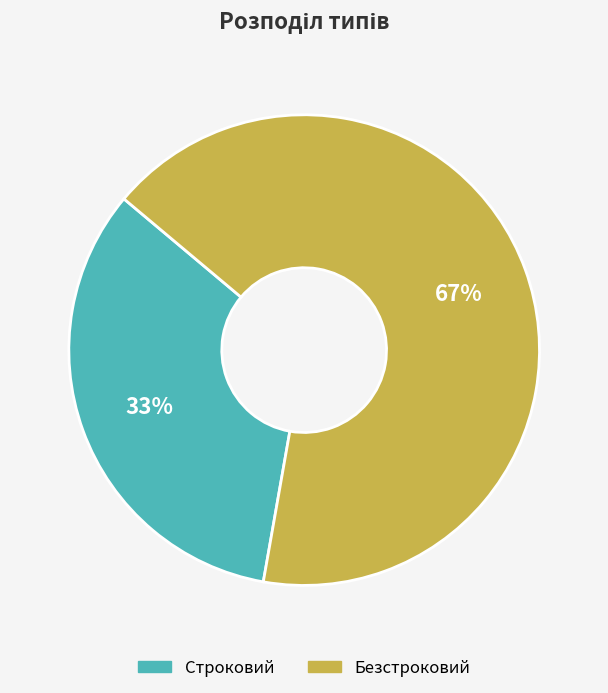

Which slice is the largest?

Безстроковий